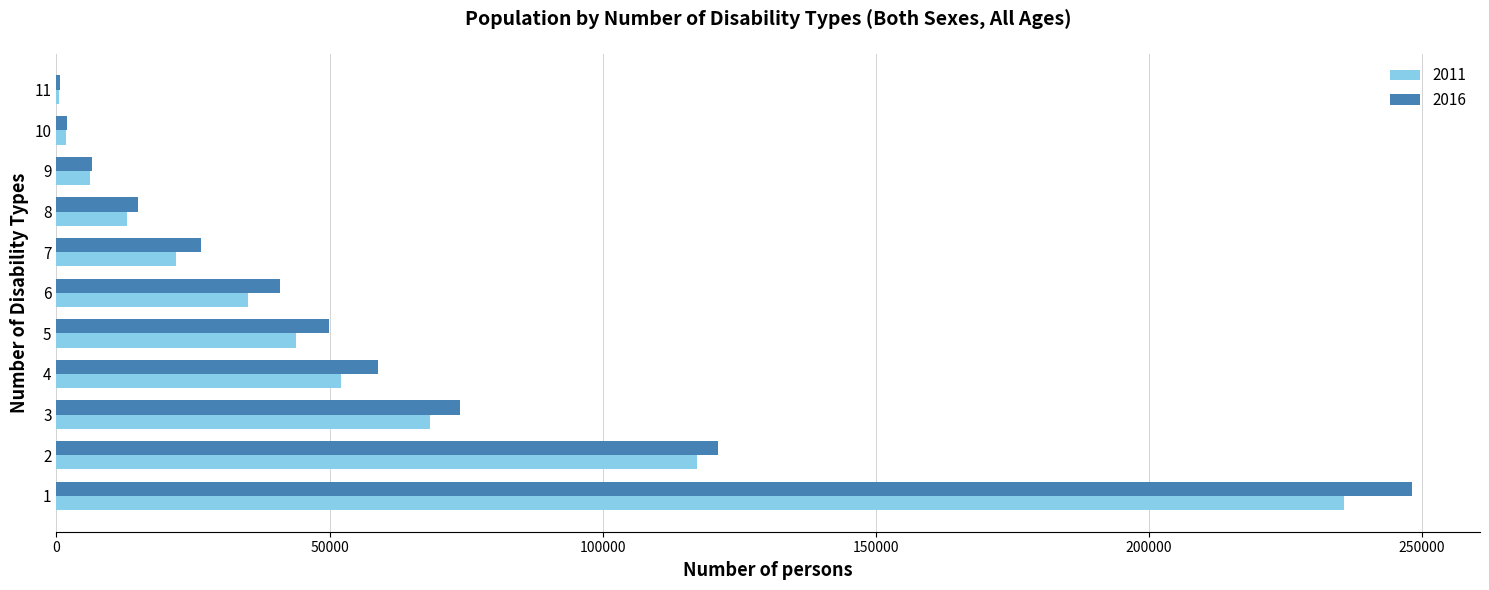

Which series has the largest total across all categories?

2016